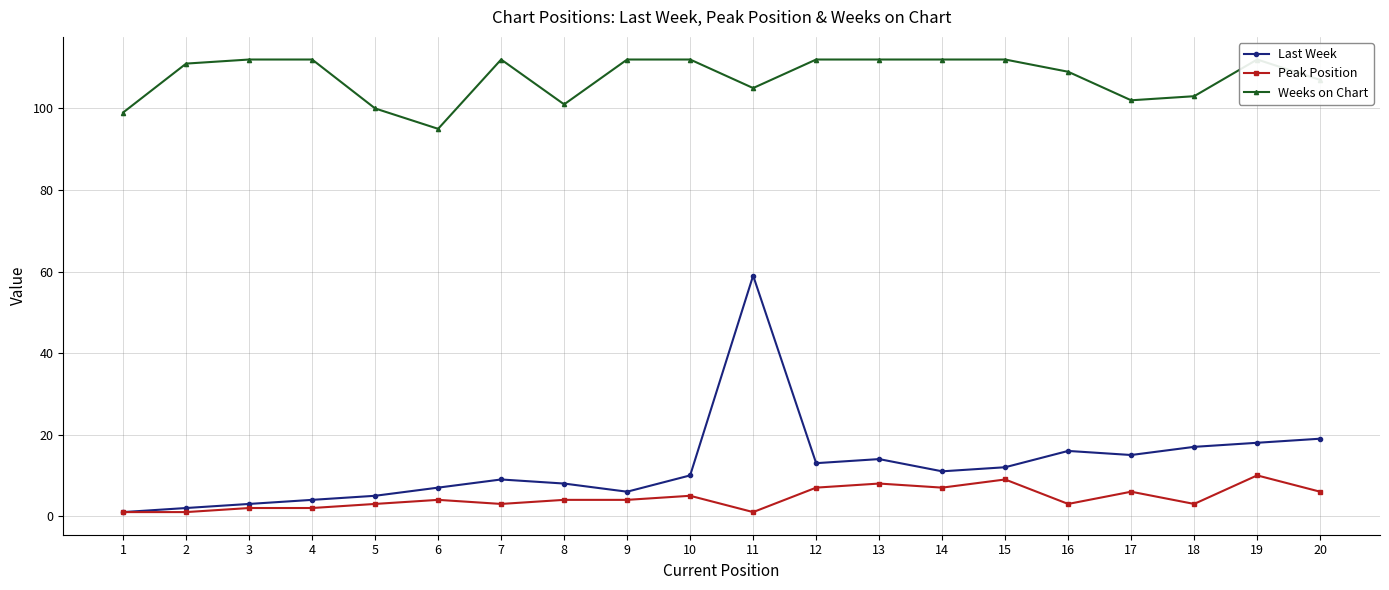

What is the lowest value of the Peak Position series?

1